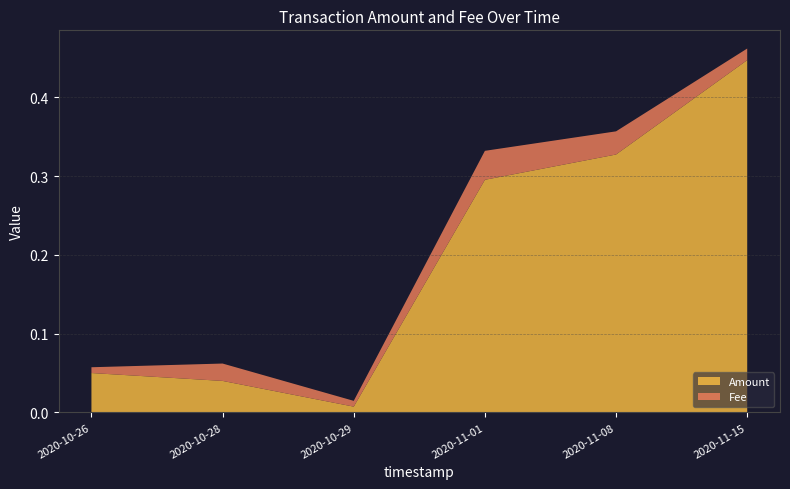

Reading right to left, transcribe all the data shown in this chart.

Amount: 2020-11-15=0.4	2020-11-08=0.3	2020-11-01=0.3	2020-10-29=0.0	2020-10-28=0.0	2020-10-26=0.1
Fee: 2020-11-15=0.0	2020-11-08=0.0	2020-11-01=0.0	2020-10-29=0.0	2020-10-28=0.0	2020-10-26=0.0